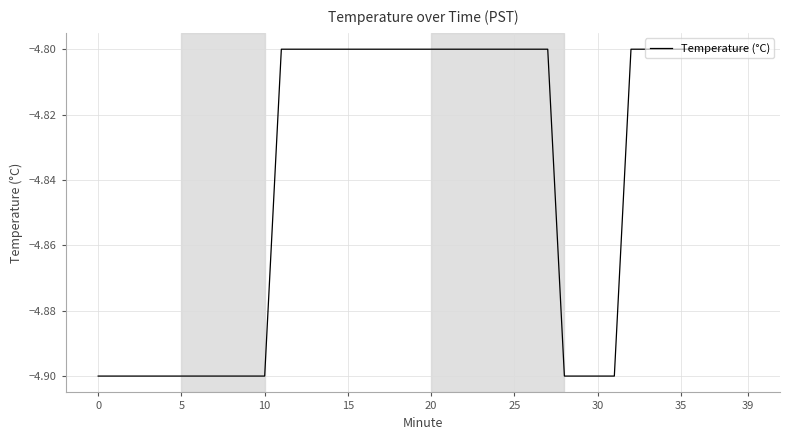

Does the chart have visible grid lines?

Yes